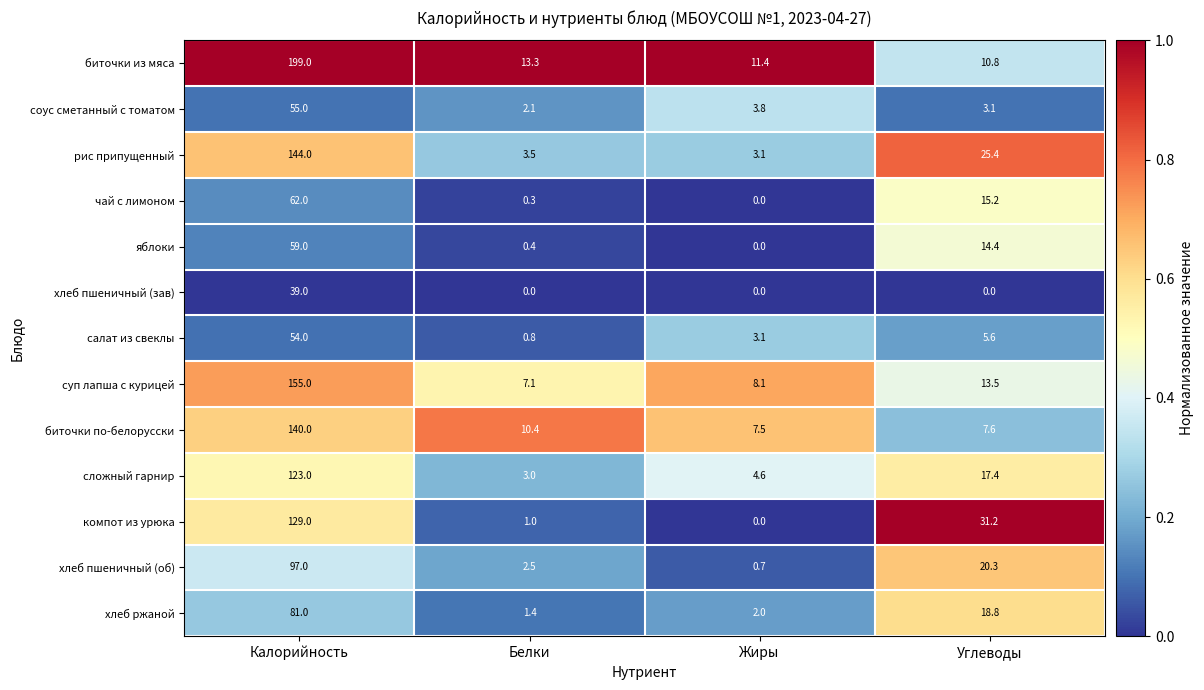

What is the difference between the highest and lowest values at Калорийность?

160.0